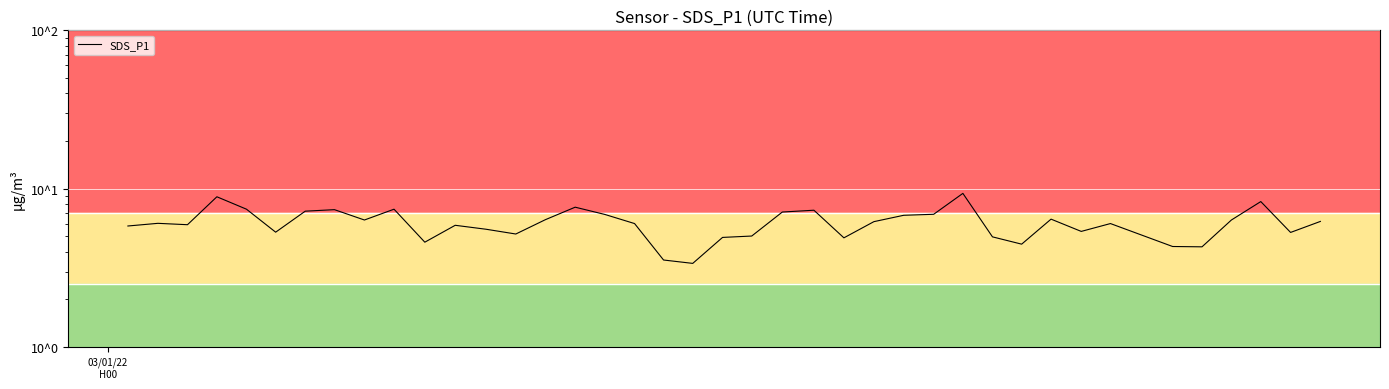

Reading right to left, extract all data points from this chart.

6.2	5.3	8.3	6.3	4.3	4.3	6.0	5.4	6.4	4.5	5.0	9.3	6.9	6.8	6.2	4.9	7.3	7.1	5.0	4.9	3.4	3.5	6.0	6.9	7.7	6.4	5.2	5.5	5.9	4.6	7.4	6.3	7.4	7.2	5.3	7.4	8.9	5.9	6.0	5.8